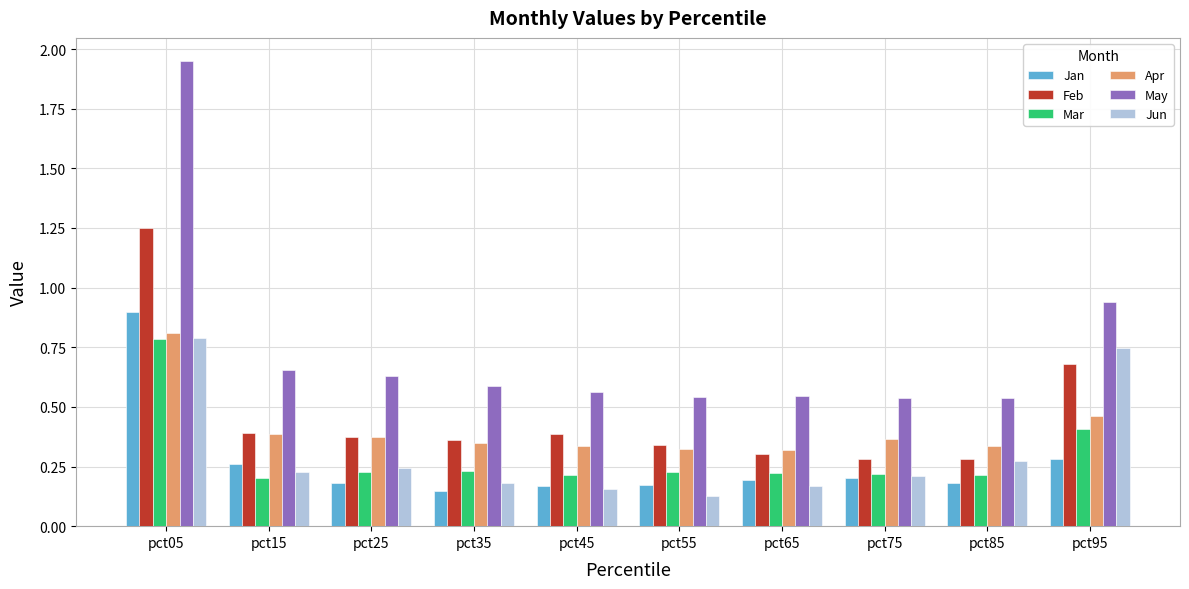

Which series has the largest total across all categories?

May